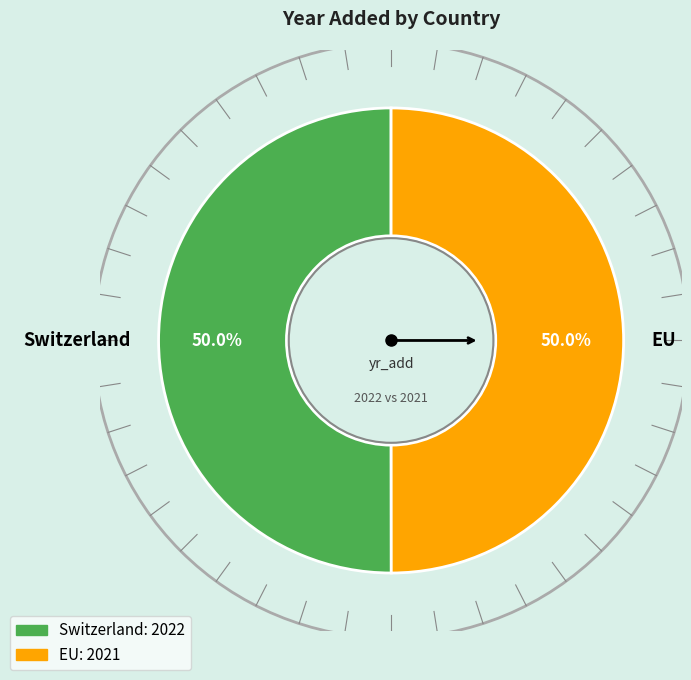

To the nearest percent, what percentage of the pie is EU?

50%